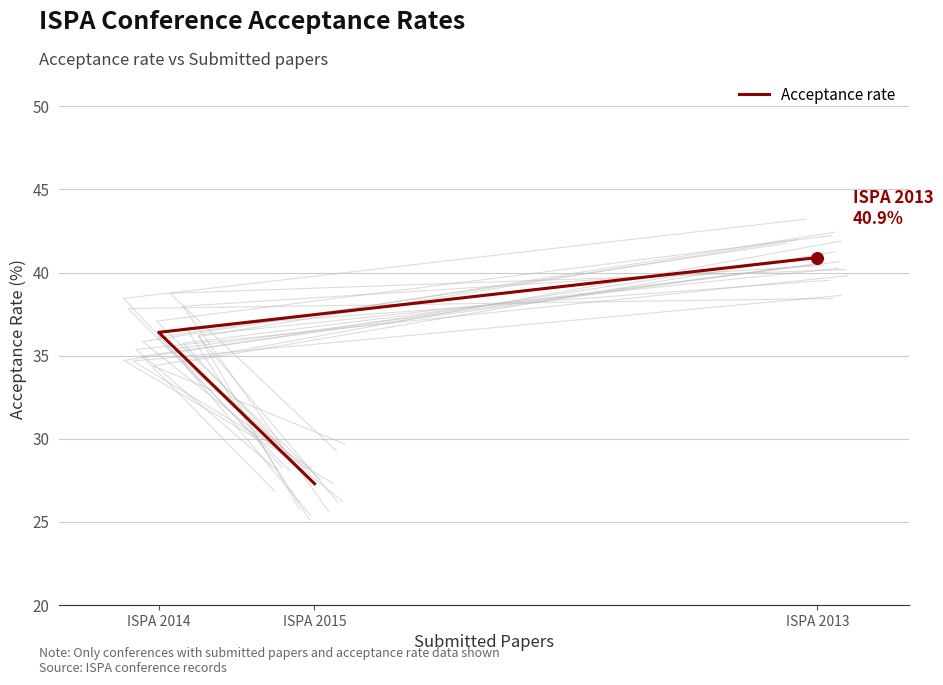

What is the change in value from ISPA 2013 to ISPA 2015?

-13.6